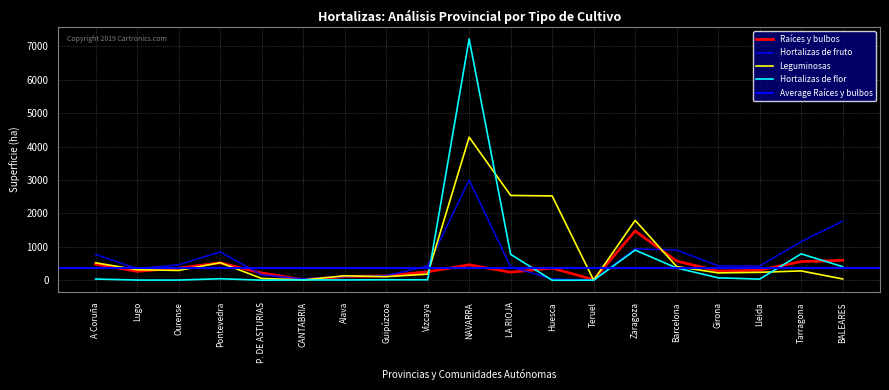

What is the maximum value shown in the chart?

7227